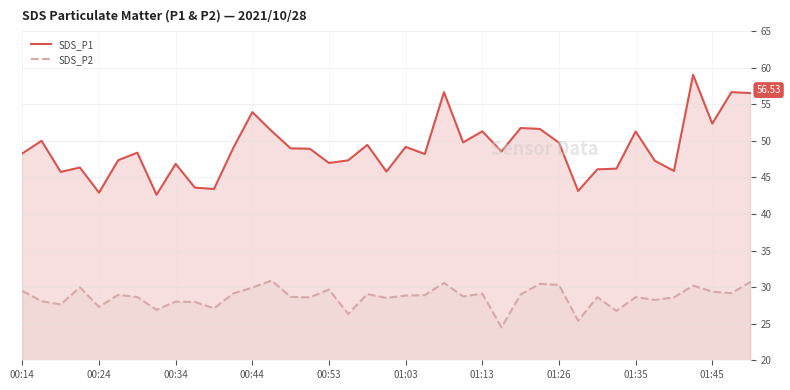

What is the difference between the maximum and minimum values in the SDS_P2 series?

6.4